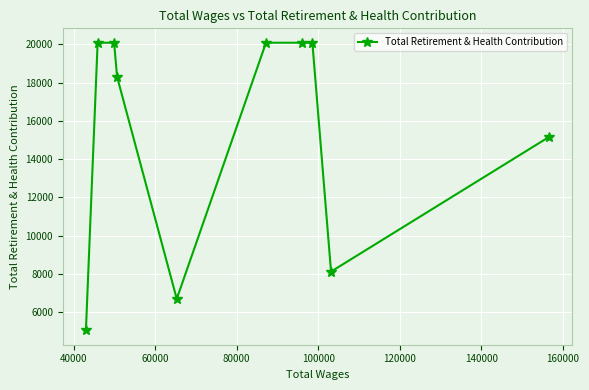

What is the minimum value shown in the chart?

5050